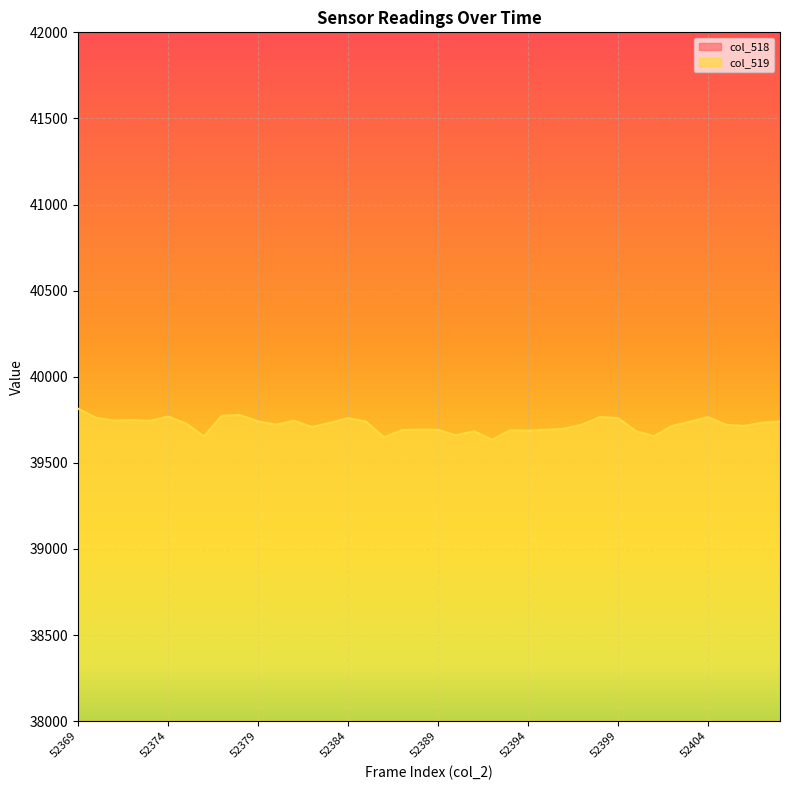

What are all the series names shown in the legend?

col_518, col_519